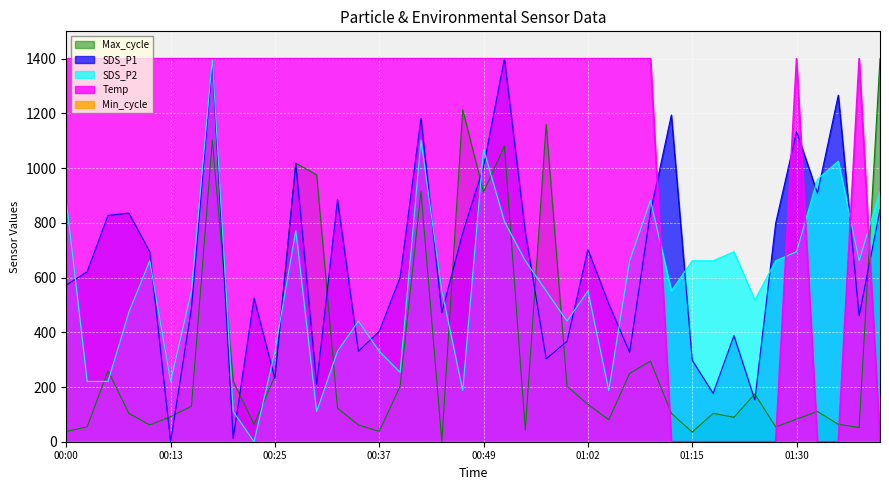

Rank the series at 01:37 from lowest to highest value.

Max_cycle, SDS_P1, SDS_P2, Temp